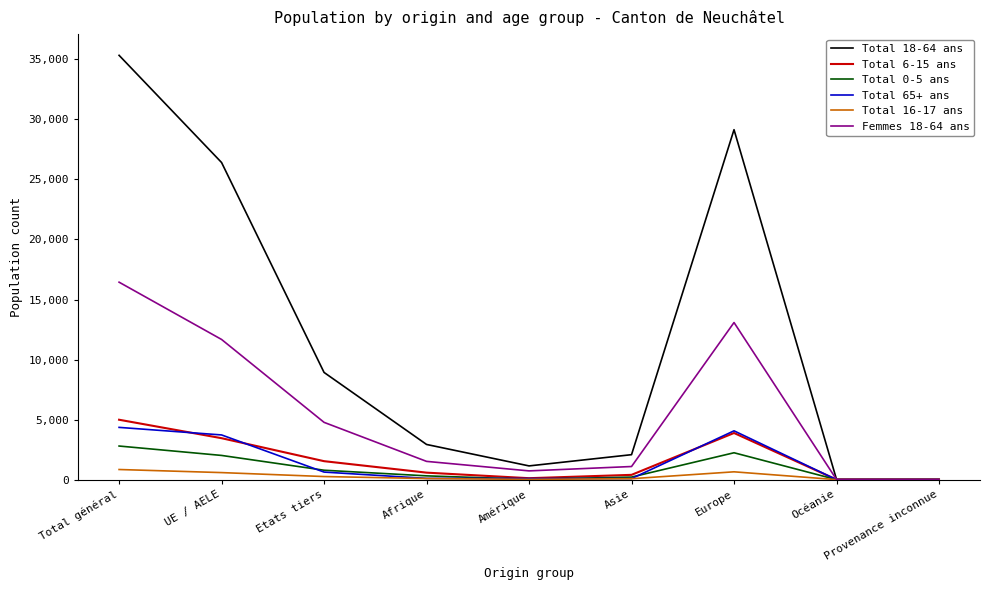

At which category is the sum across all series the highest?

Total général